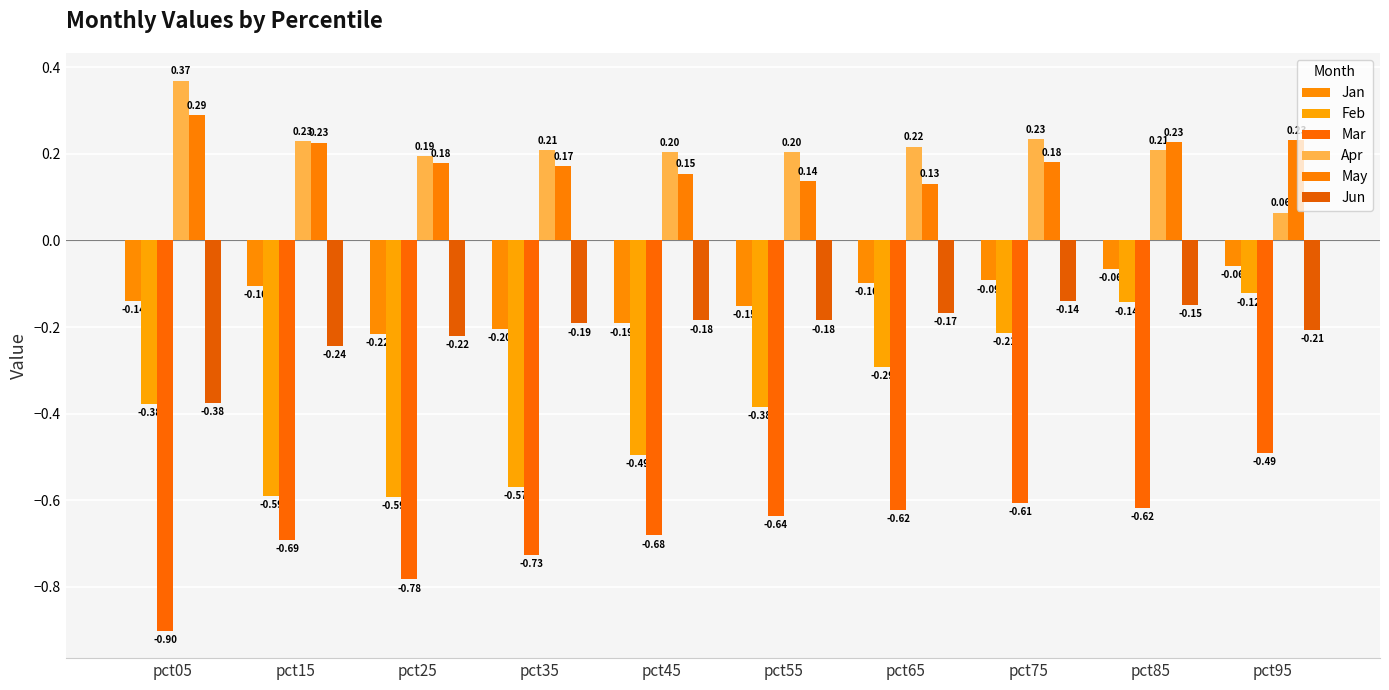

How many bars are there in total?

60